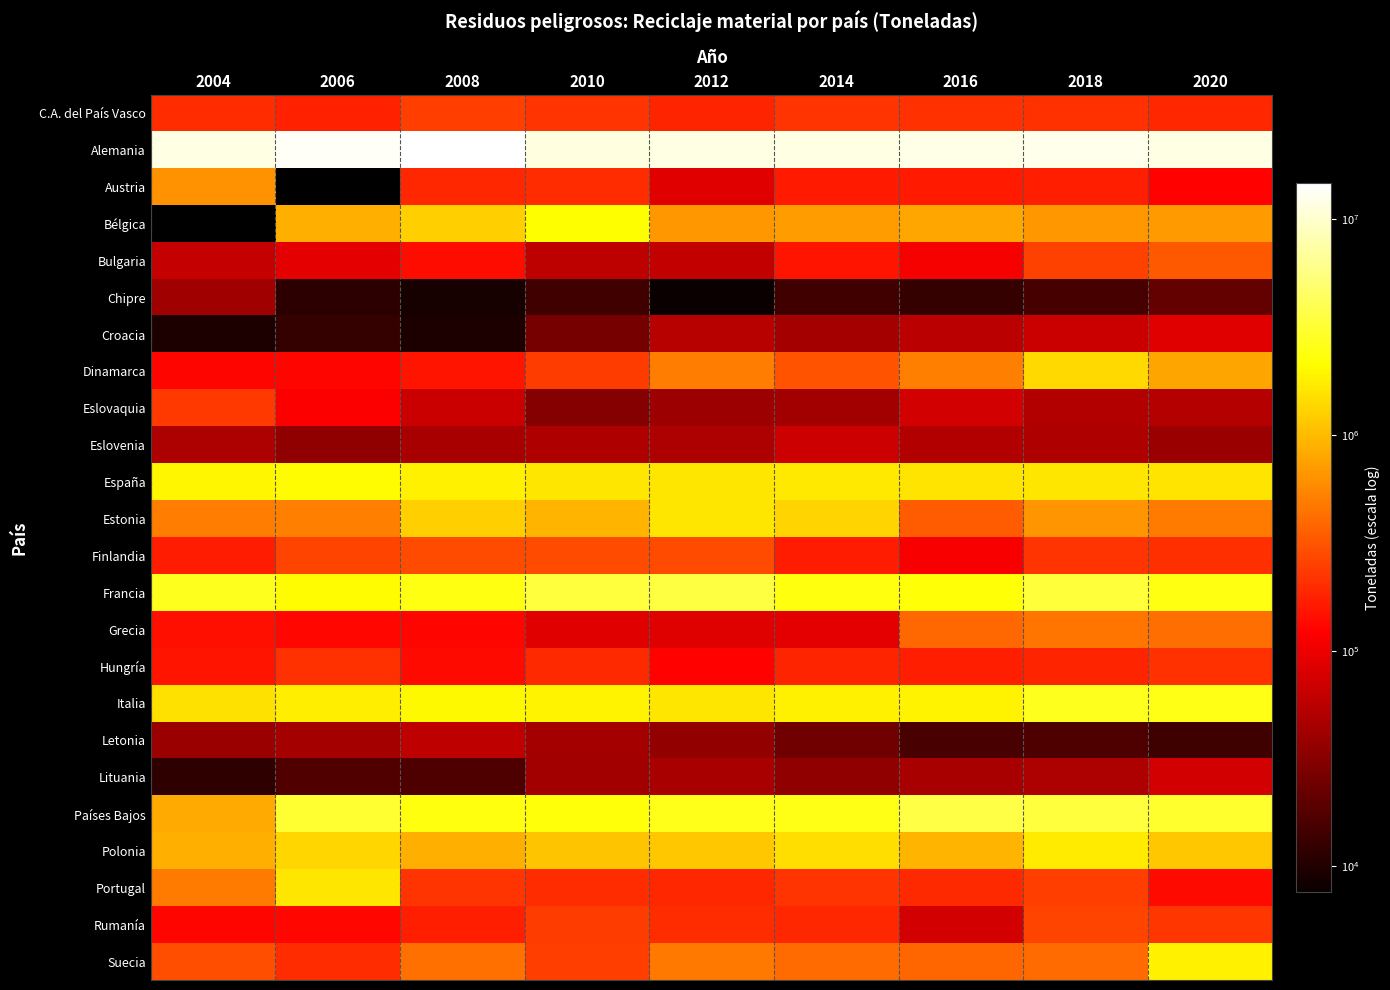

What is the greatest value displayed?

14674202.0